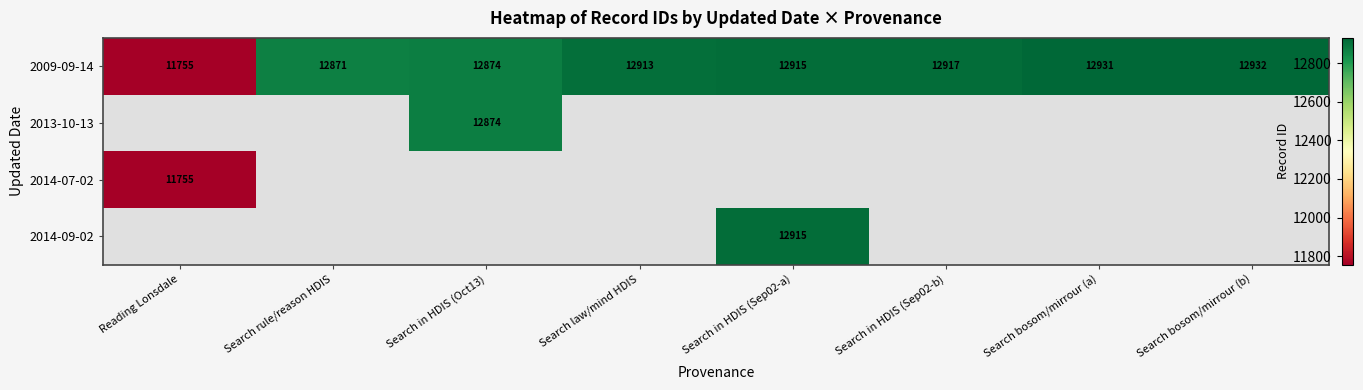

What is the sum of the 2009-09-14 values at Search rule/reason HDIS and Search law/mind HDIS?

25784